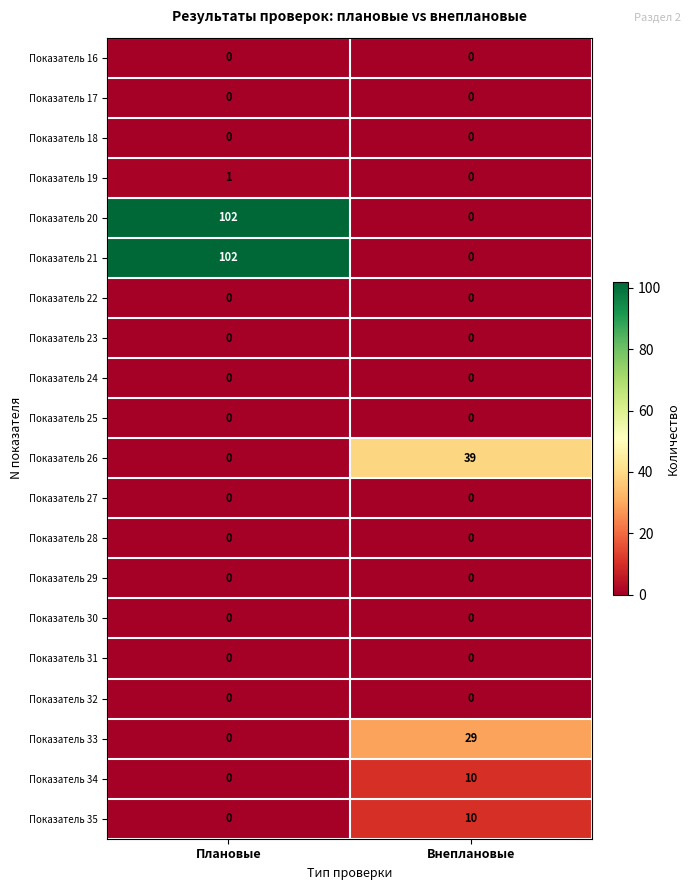

Is it true that Показатель 20 equals 41 at Плановые?

False